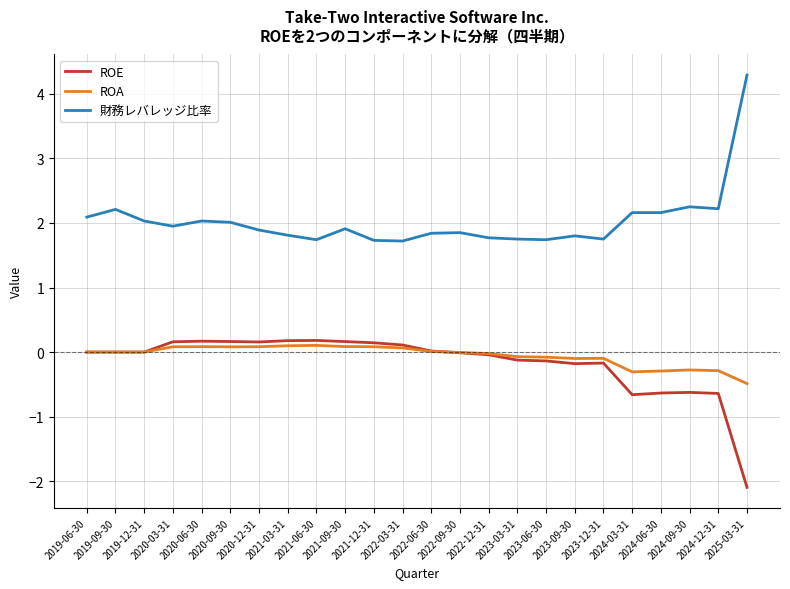

Which series has the largest total across all categories?

財務レバレッジ比率